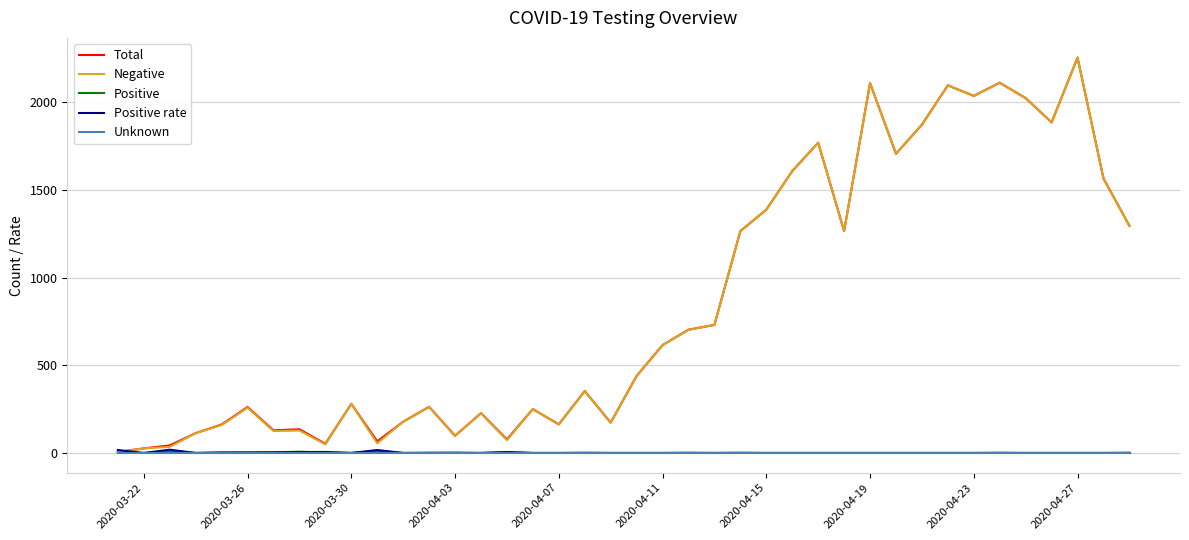

What is the maximum value shown in the chart?

2254.0